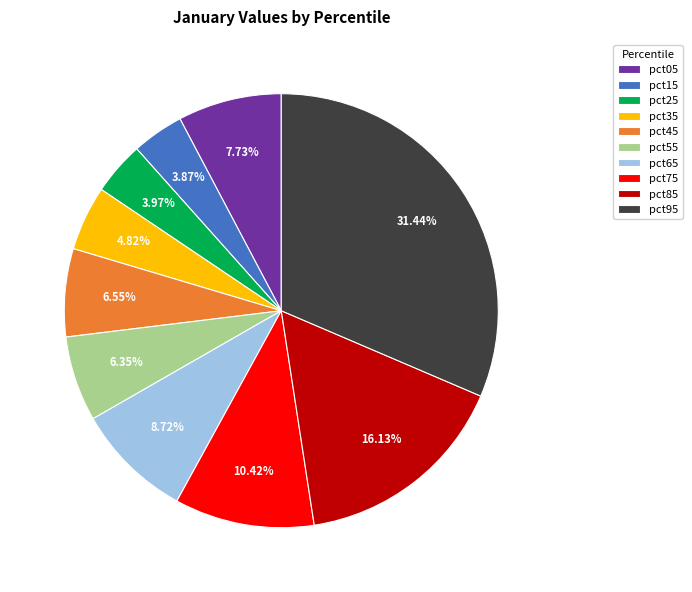

Which slice is the largest?

pct95